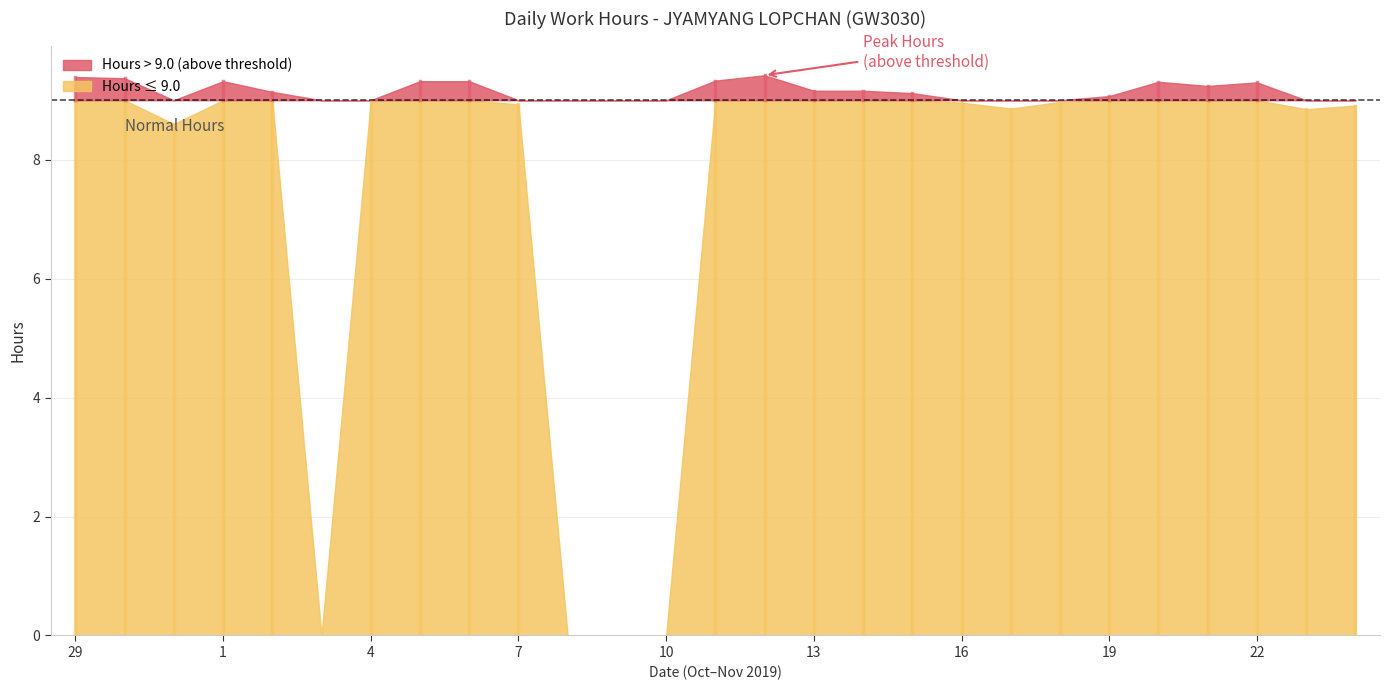

List the labels in order of value, smallest first.

3, 8, 9, 10, 31, 23, 17, 24, 7, 16, 18, 4, 19, 15, 2, 13, 14, 21, 22, 20, 1, 5, 6, 11, 30, 29, 12